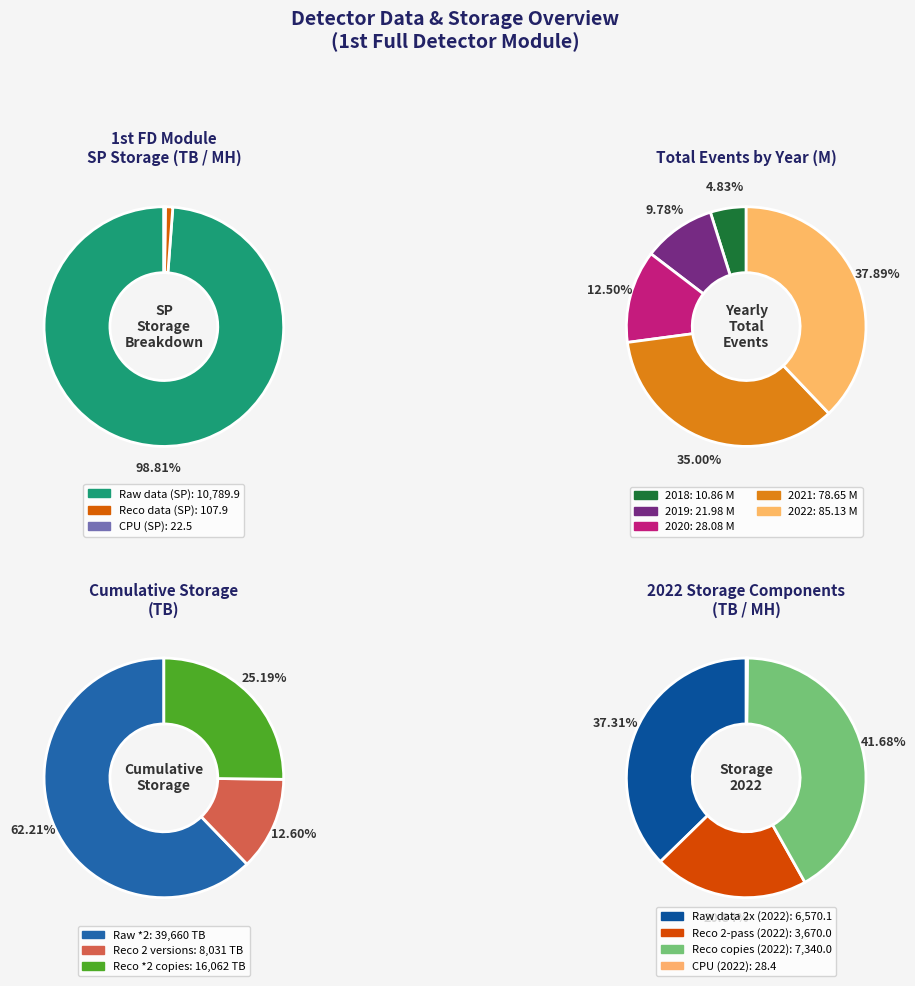

Is CPU (DP) the majority of the pie?

No